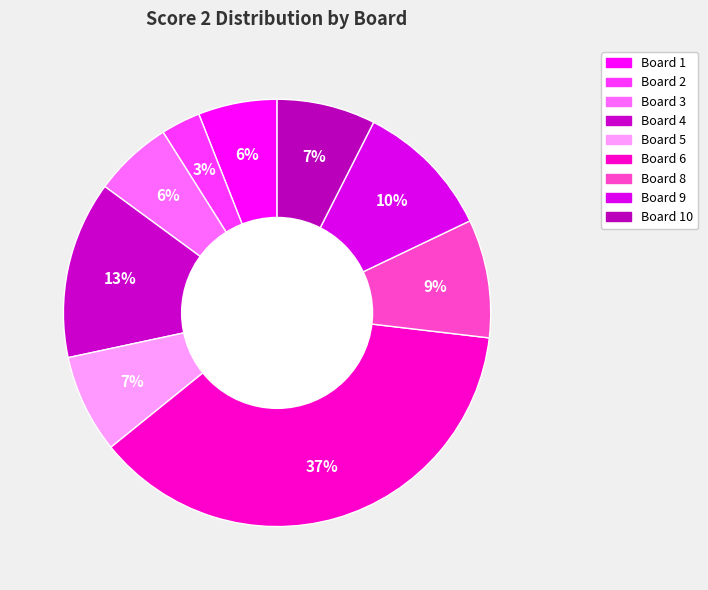

How many segments does this pie chart have?

9